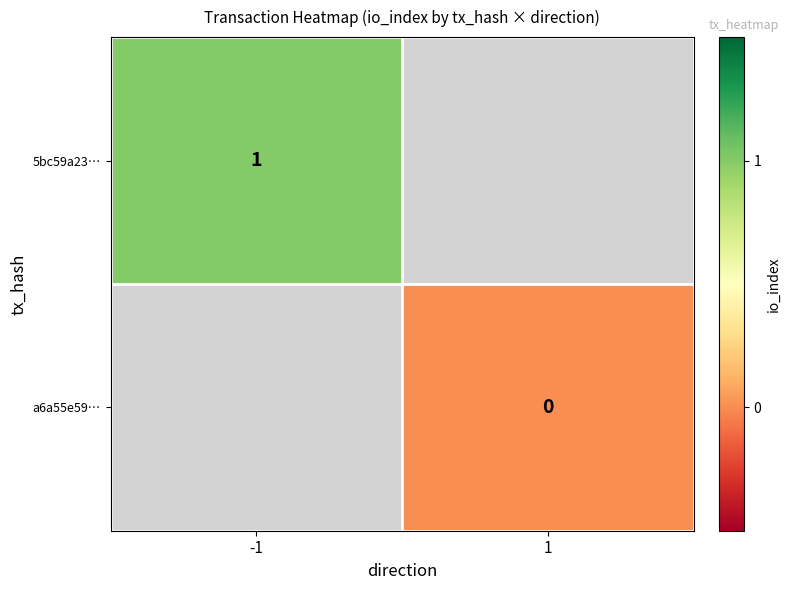

True or false: 5bc59a23… has a value of 1 at -1.

True